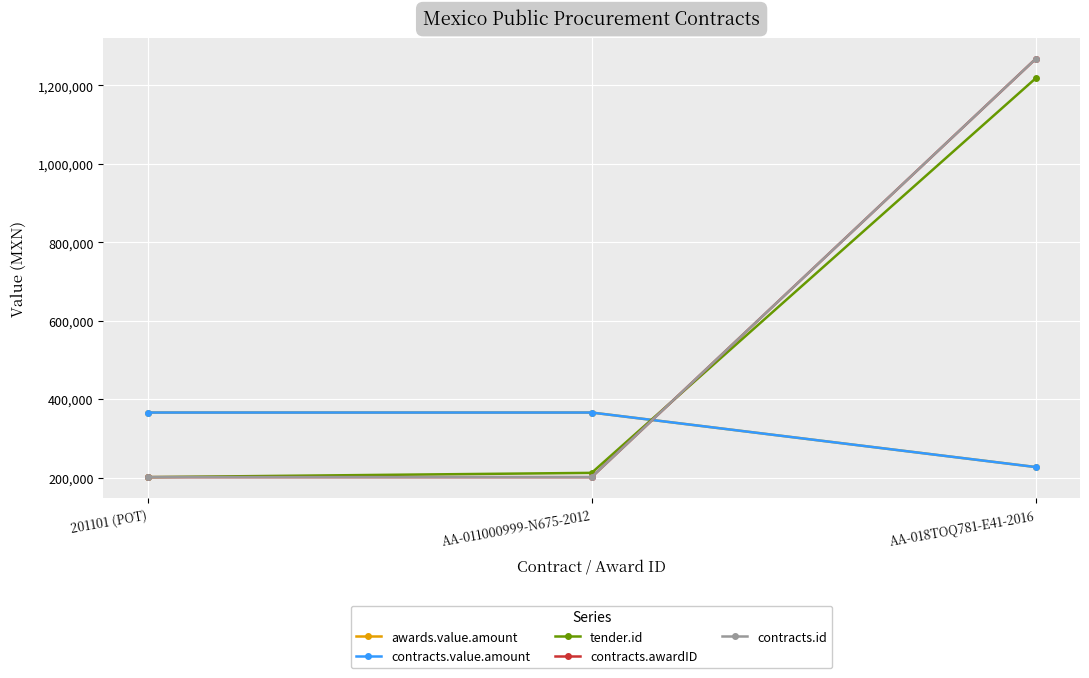

The value of contracts.value.amount at 201101 (POT) is 365866.7. True or false?

True